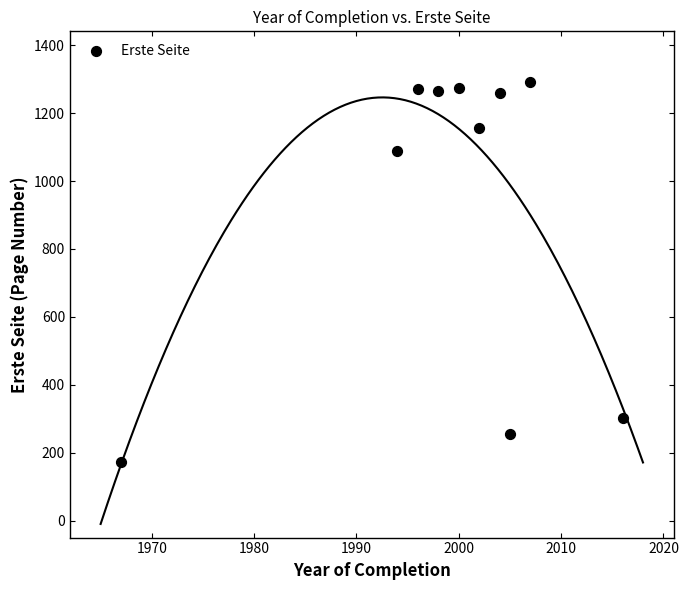

What Y value in the scatter plot is closest to 732?

1089